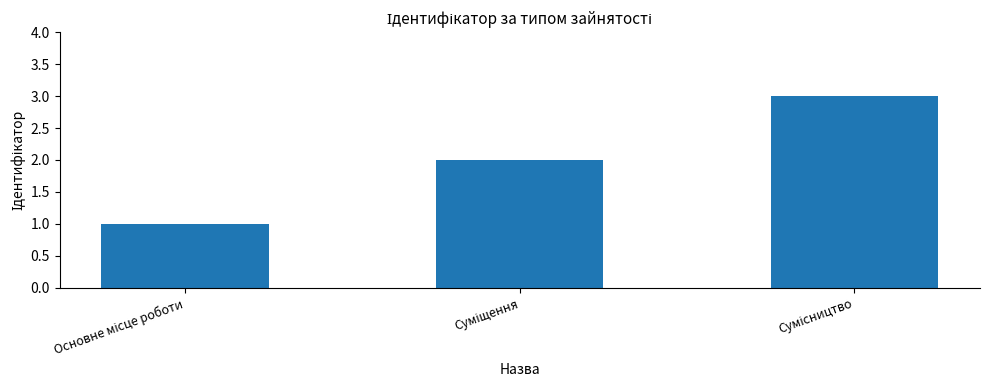

How many data points are less than 2?

1